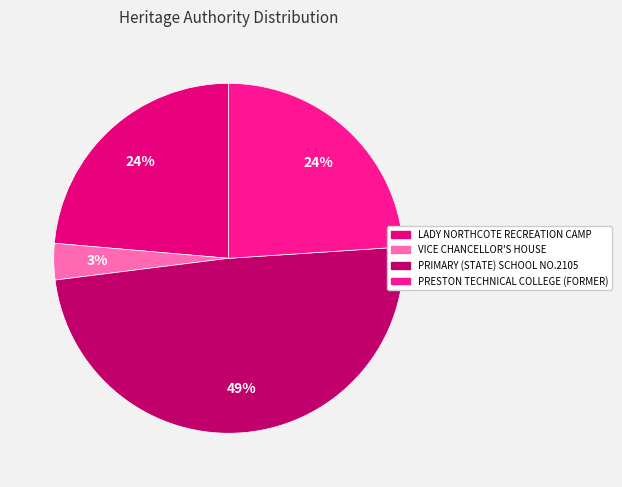

Rank the categories by value from lowest to highest.

VICE CHANCELLOR'S HOUSE, LADY NORTHCOTE RECREATION CAMP, PRESTON TECHNICAL COLLEGE (FORMER), PRIMARY (STATE) SCHOOL NO.2105